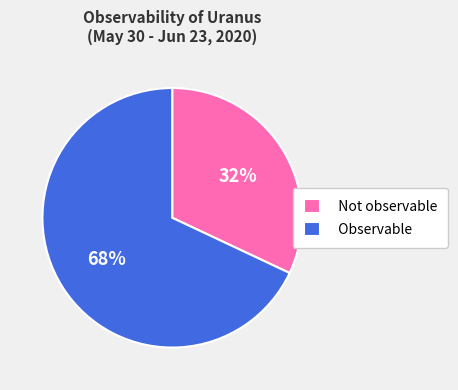

Is the sum of Observable and Not observable greater than half?

Yes